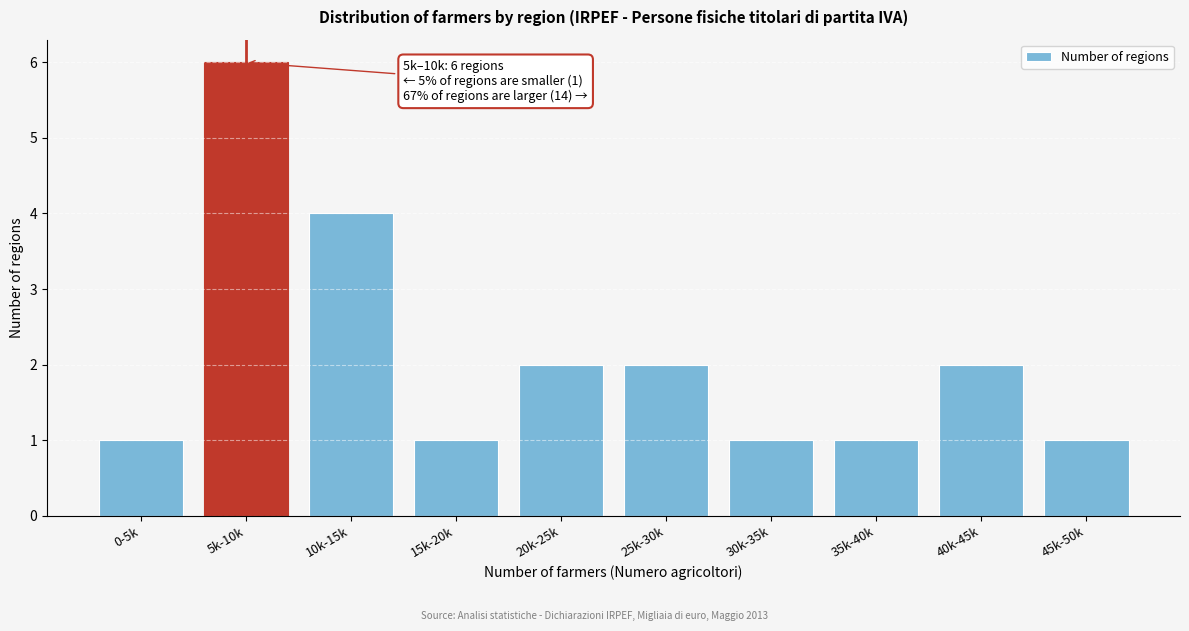

Reading left to right, extract all data points from this chart.

0-5k=1	5k-10k=6	10k-15k=4	15k-20k=1	20k-25k=2	25k-30k=2	30k-35k=1	35k-40k=1	40k-45k=2	45k-50k=1